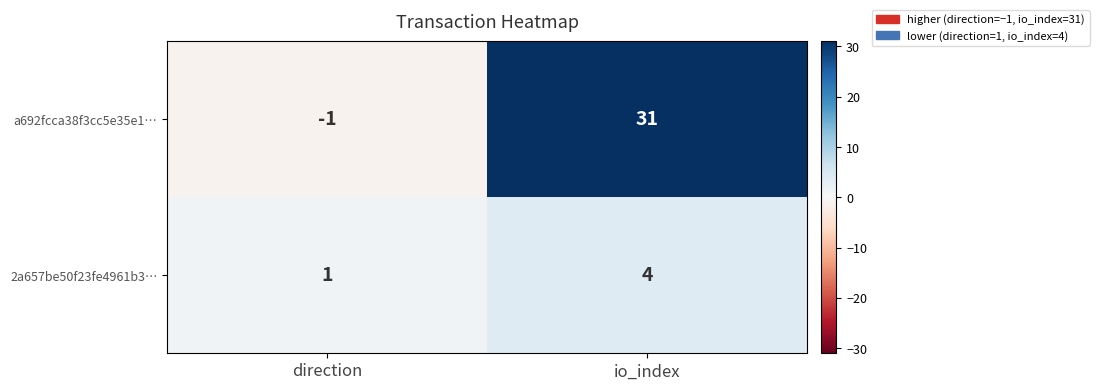

Reading left to right, what are all the values shown in this chart?

a692fcca38f3cc5e35e1…: direction=-1	io_index=31
2a657be50f23fe4961b3…: direction=1	io_index=4